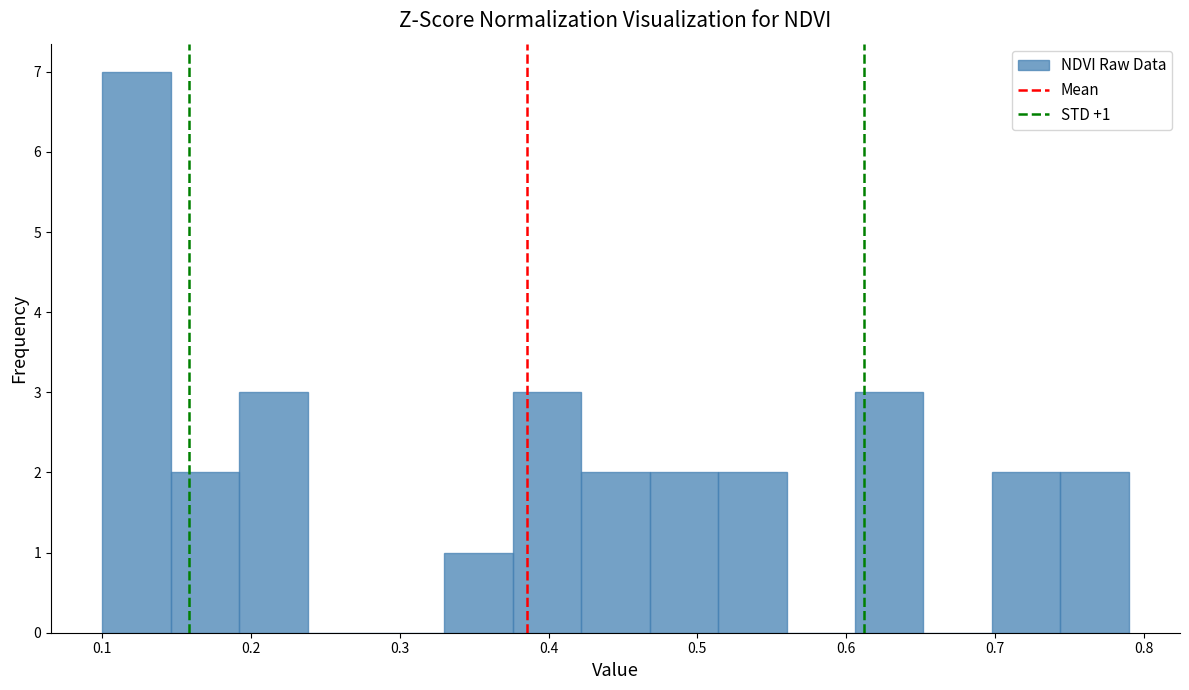

Which range on the x-axis has the tallest bar?

0.100 to 0.146